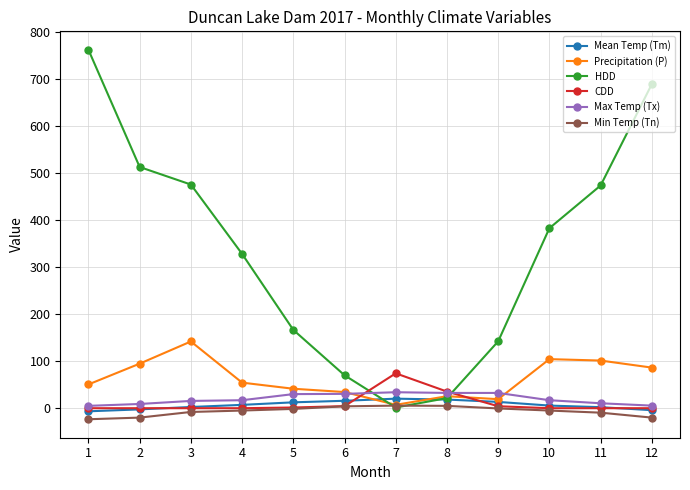

What is the average value of the HDD series?

335.7